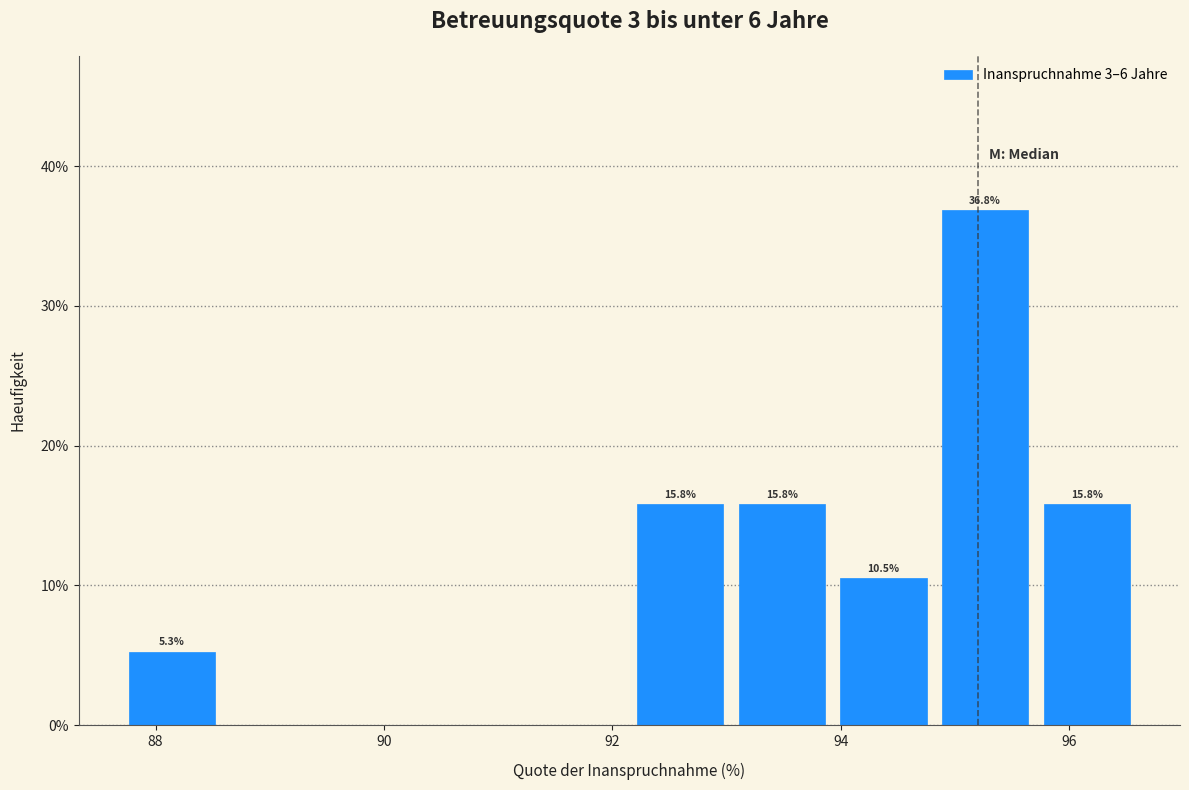

Over which range of the x-axis is the bar tallest?

94.8 to 95.8